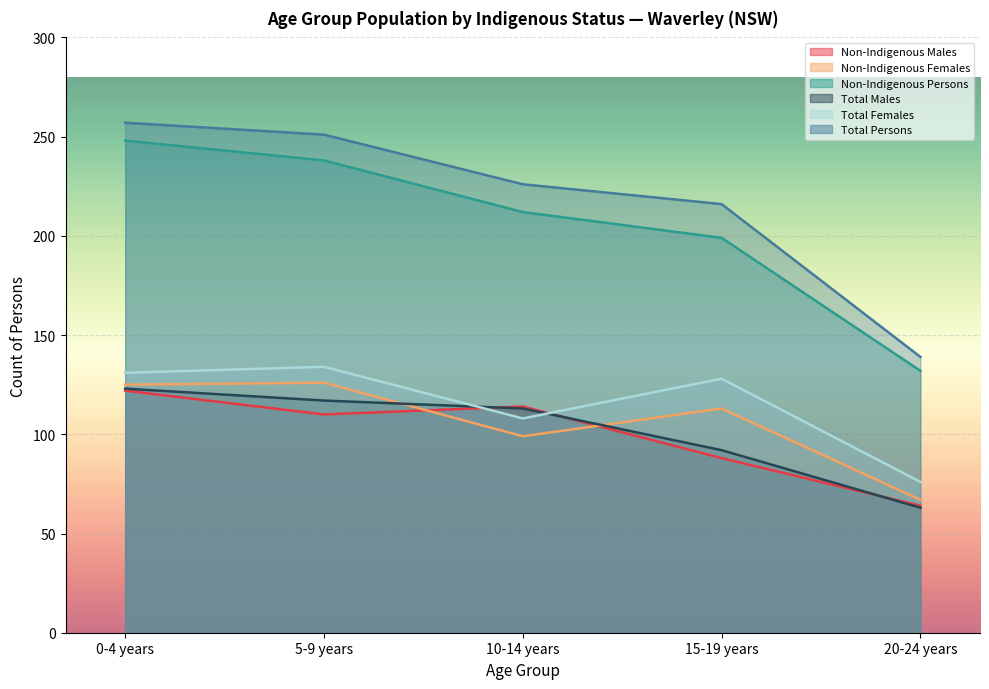

Is it true that Non-Indigenous Females equals 126 at 5-9 years?

True